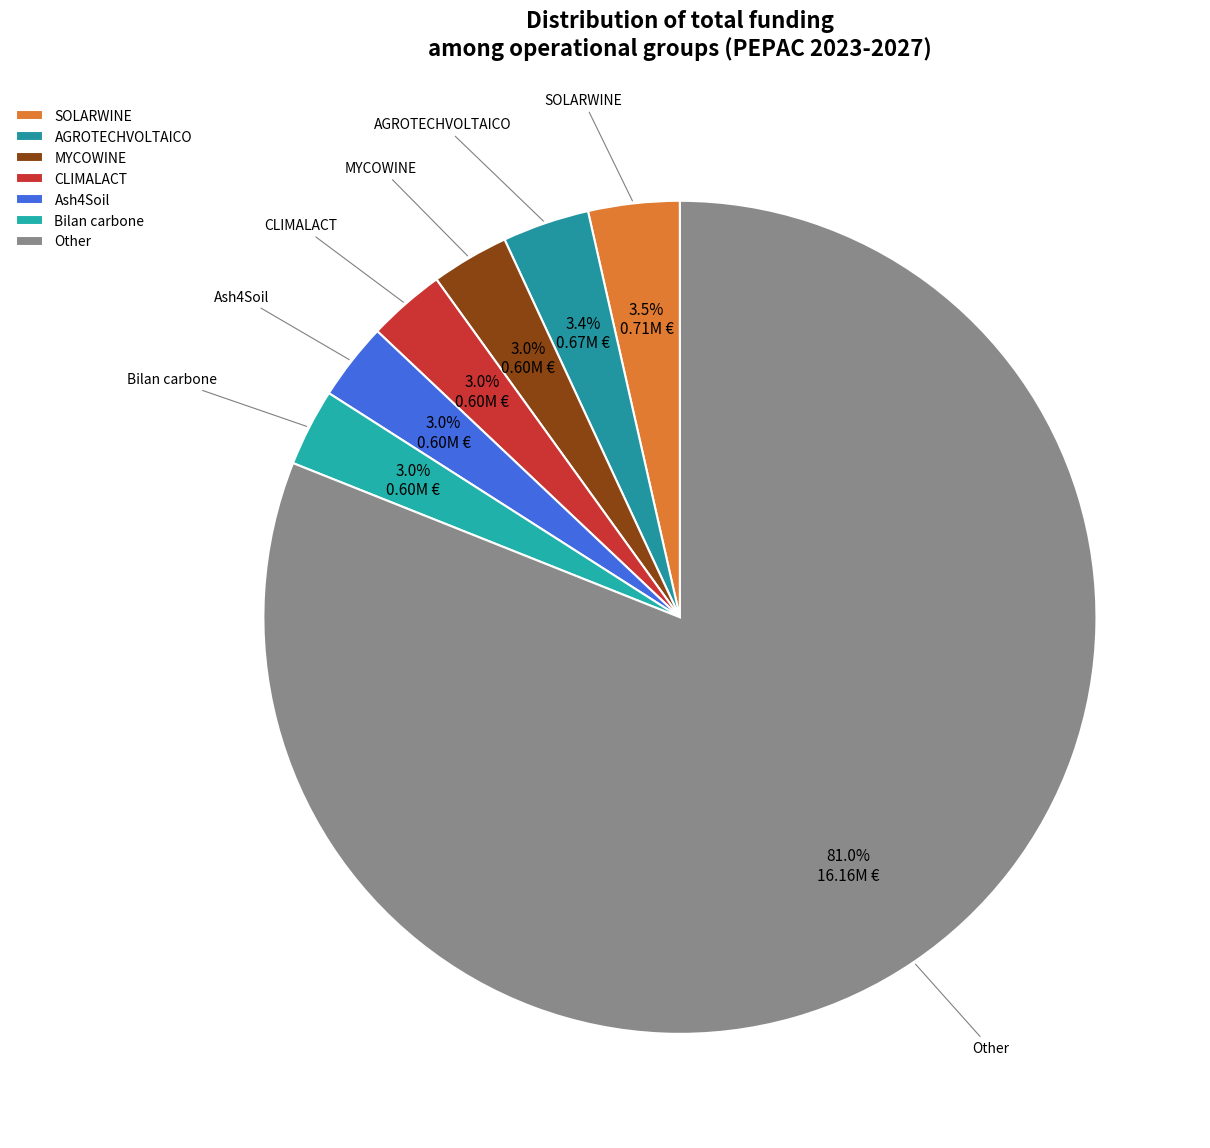

How many segments does this pie chart have?

7